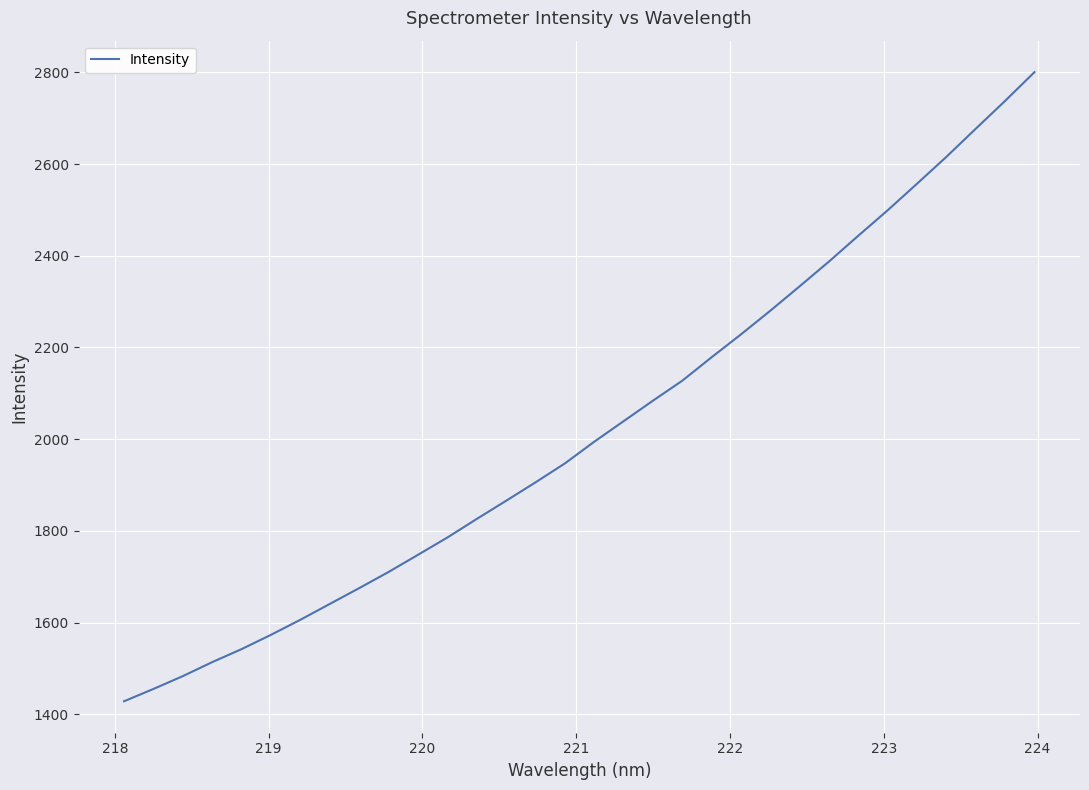

What is the greatest value displayed?

2800.5